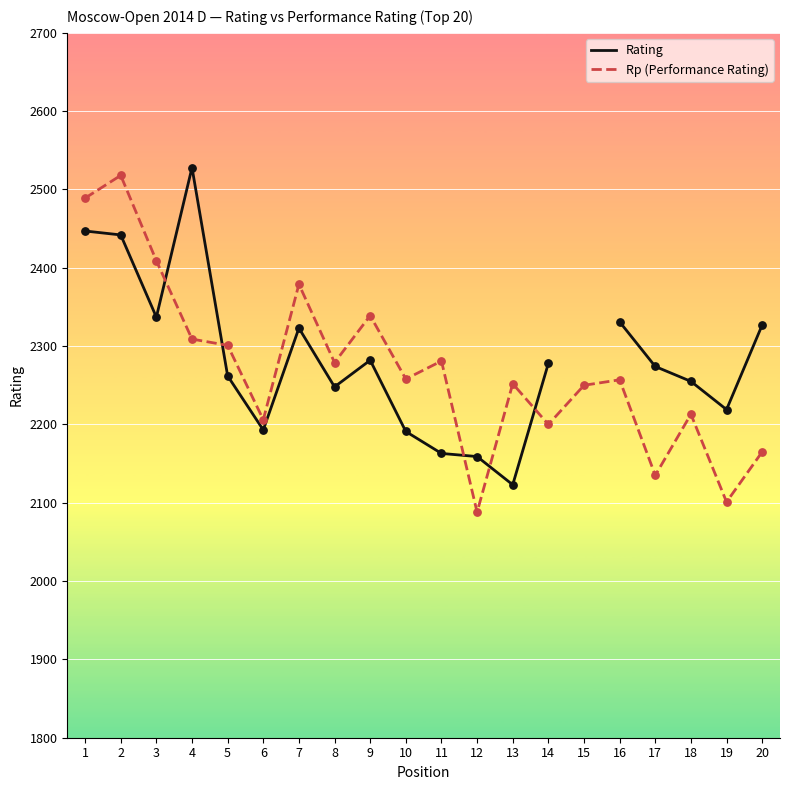

Which series contains the highest Y value?

Rating